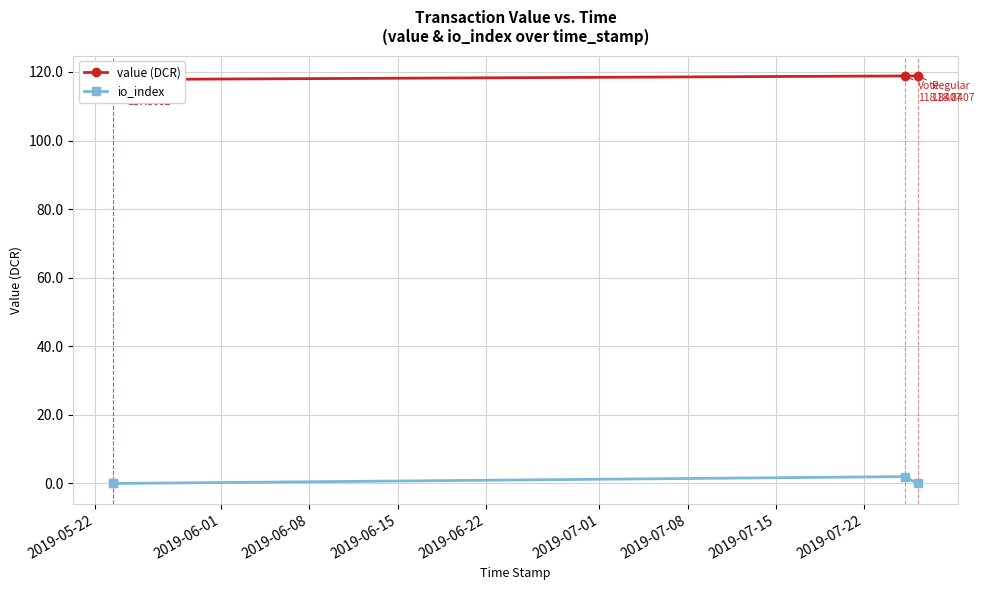

What are all the series names shown in the legend?

value (DCR), io_index